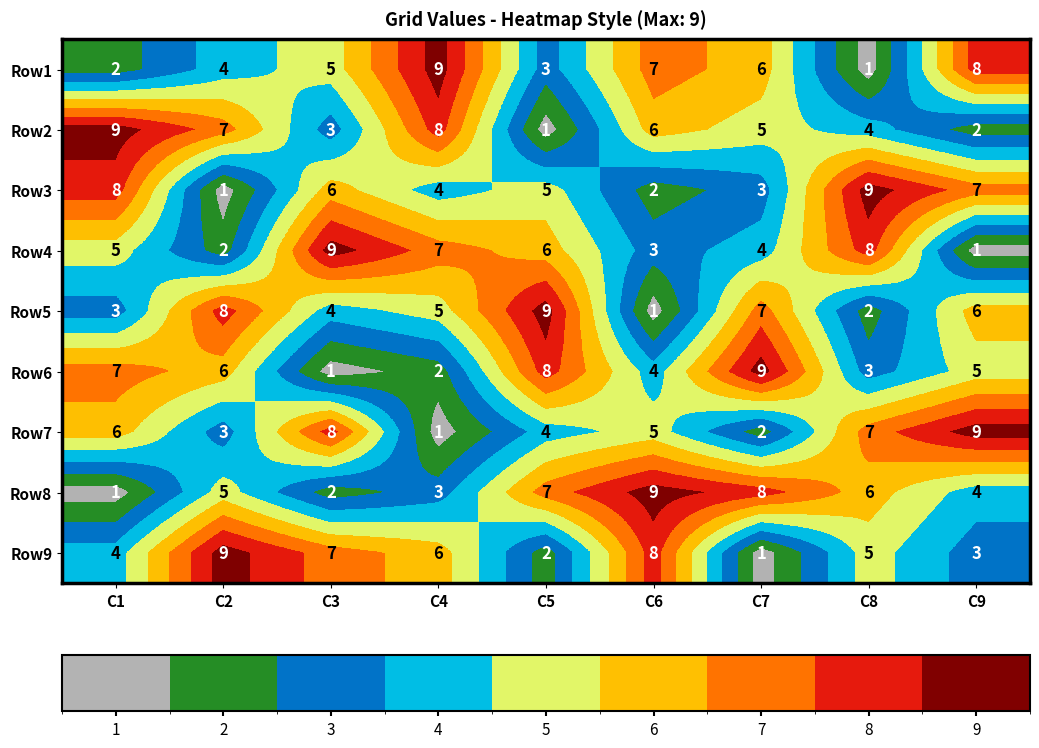

What is the difference between the second highest and minimum values in the Row7 series?

7